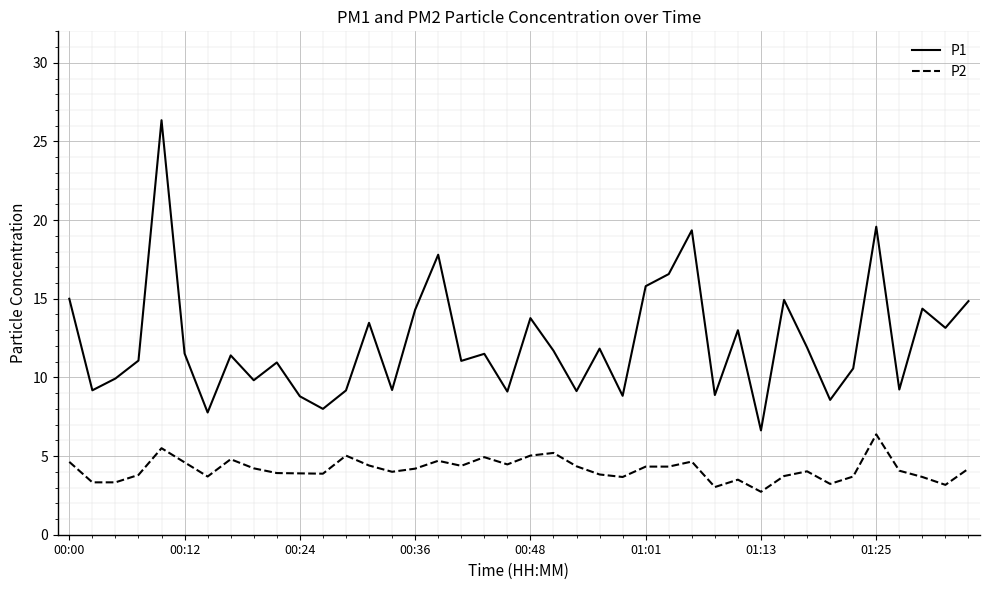

What is the greatest value displayed?

26.4